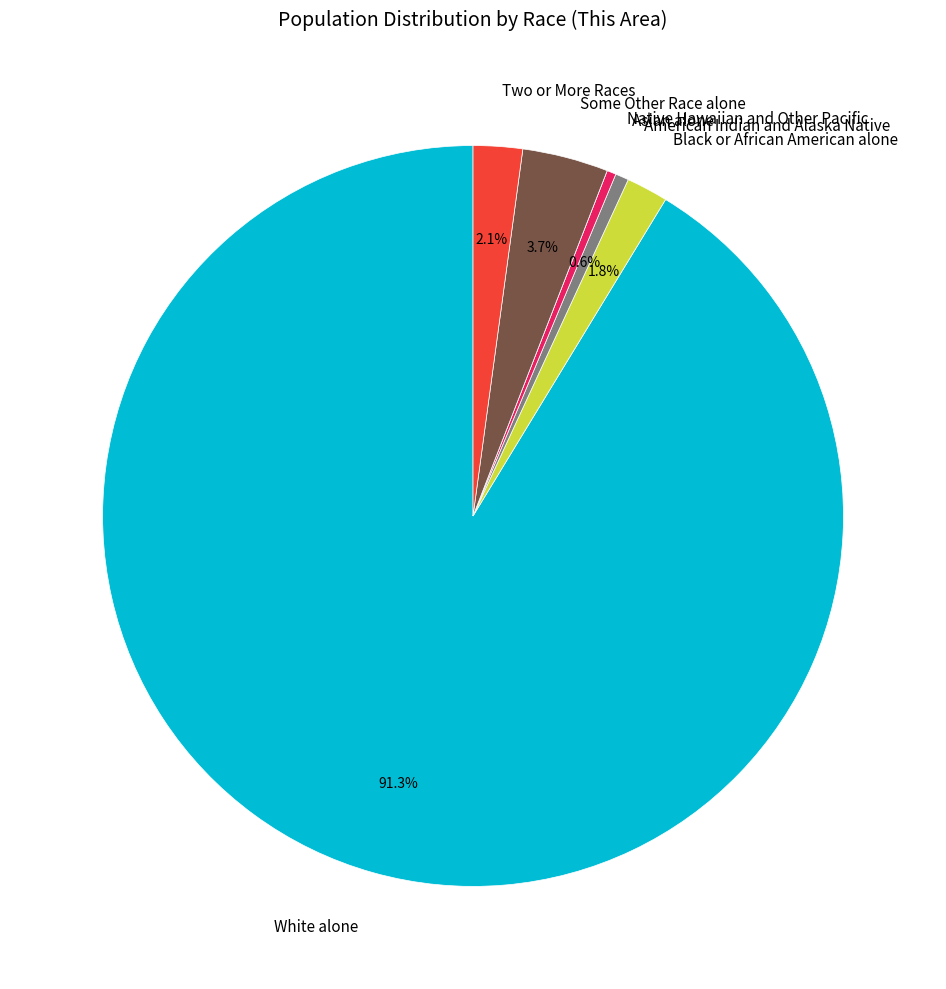

Which has a higher value, Two or More Races or Some Other Race alone?

Some Other Race alone